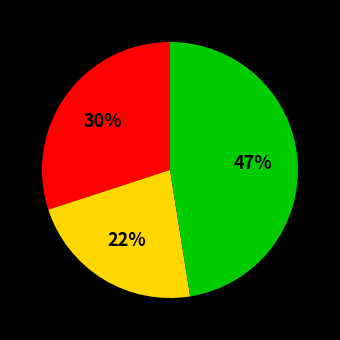

Is there a majority slice in this chart?

No